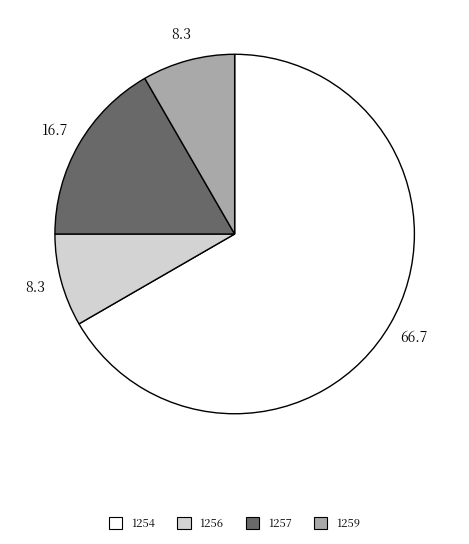

How many slices are in this pie chart?

4